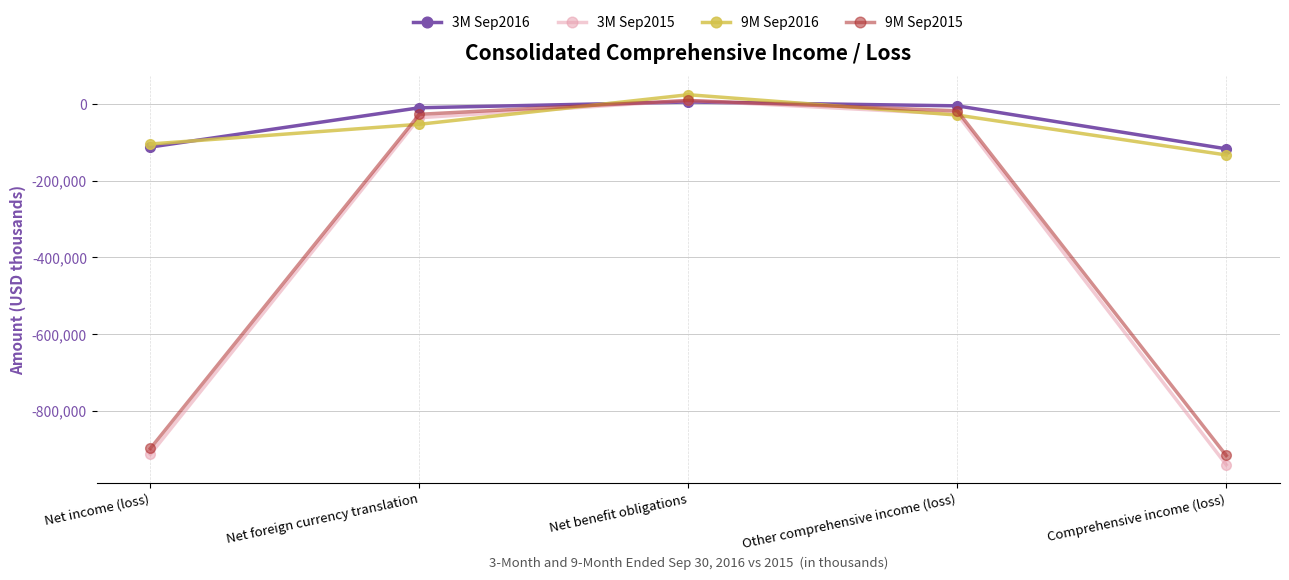

At which category does 3M Sep2015 reach its first local peak?

Net benefit obligations